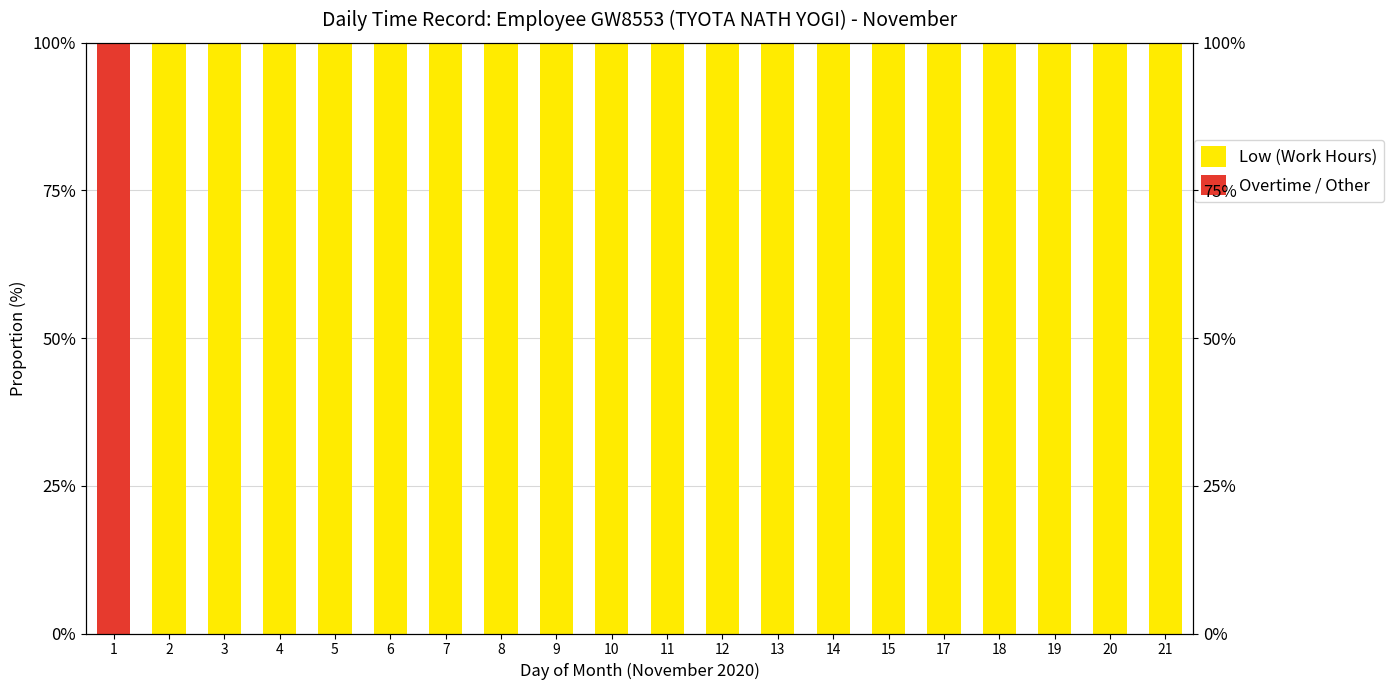

List the labels in order of Low (Work Hours) value, largest first.

2, 3, 4, 5, 6, 7, 8, 9, 10, 11, 12, 13, 14, 15, 17, 18, 19, 20, 21, 1